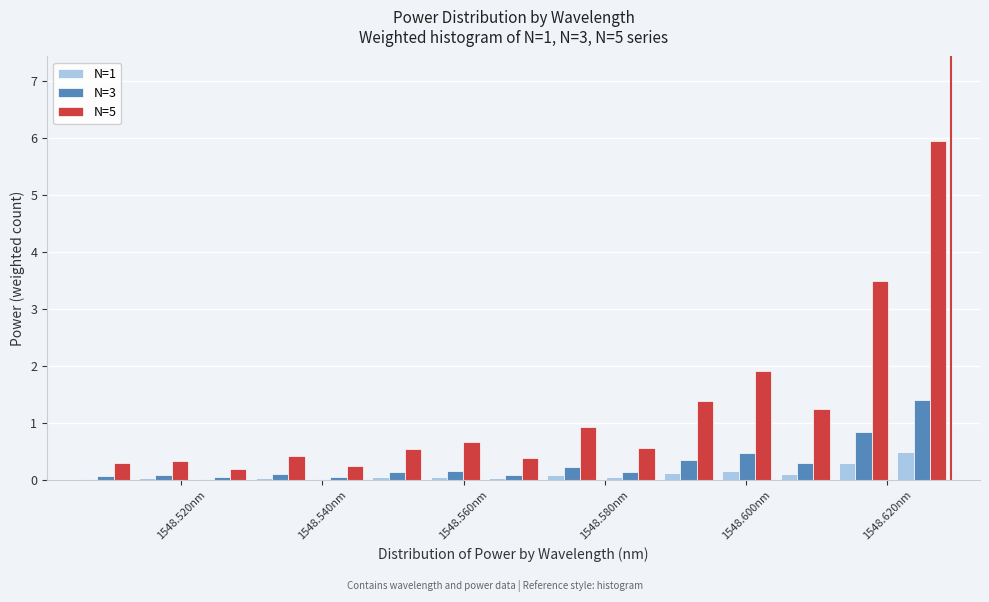

Reading left to right, list every range on the x-axis with the height of the bar of each series over it. Neither the bar edges nor the heights are printed on the chart, so give them approximately, as read against the axes.

1548.506 to 1548.514: N=1=under 0.1	N=3=under 0.1	N=5=0.3
1548.514 to 1548.522: N=1=under 0.1	N=3=under 0.1	N=5=0.3
1548.522 to 1548.530: N=1=under 0.1	N=3=under 0.1	N=5=0.2
1548.530 to 1548.538: N=1=under 0.1	N=3=0.1	N=5=0.4
1548.538 to 1548.546: N=1=under 0.1	N=3=under 0.1	N=5=0.2
1548.546 to 1548.554: N=1=under 0.1	N=3=0.1	N=5=0.5
1548.554 to 1548.562: N=1=under 0.1	N=3=0.2	N=5=0.7
1548.562 to 1548.572: N=1=under 0.1	N=3=under 0.1	N=5=0.4
1548.572 to 1548.580: N=1=under 0.1	N=3=0.2	N=5=0.9
1548.580 to 1548.588: N=1=under 0.1	N=3=0.1	N=5=0.6
1548.588 to 1548.596: N=1=0.1	N=3=0.3	N=5=1.4
1548.596 to 1548.604: N=1=0.2	N=3=0.5	N=5=1.9
1548.604 to 1548.612: N=1=0.1	N=3=0.3	N=5=1.3
1548.612 to 1548.620: N=1=0.3	N=3=0.8	N=5=3.5
1548.620 to 1548.630: N=1=0.5	N=3=1.4	N=5=5.9